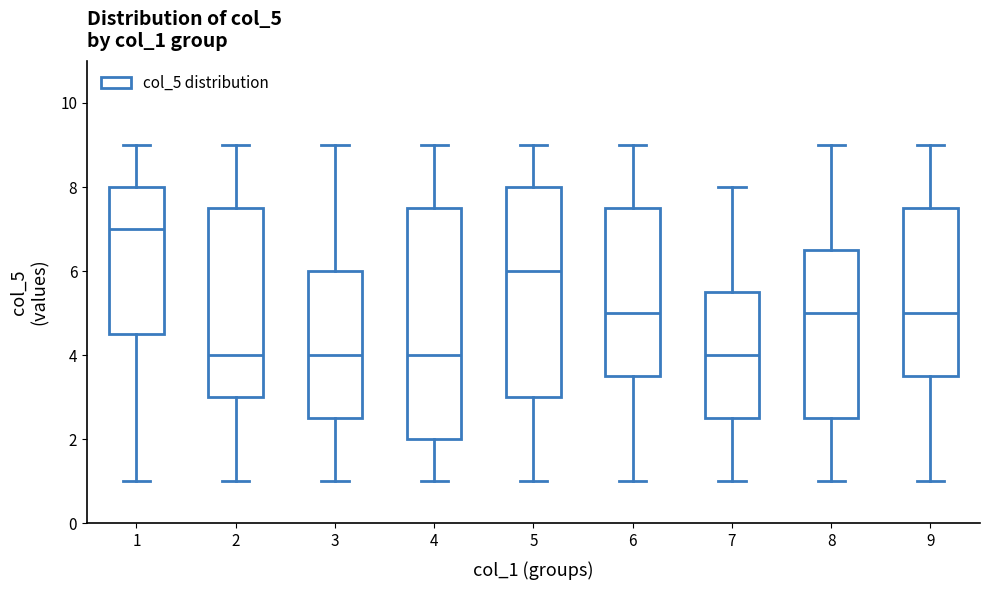

Comparing the boxes themselves (not the whiskers), which one is the tallest?

4